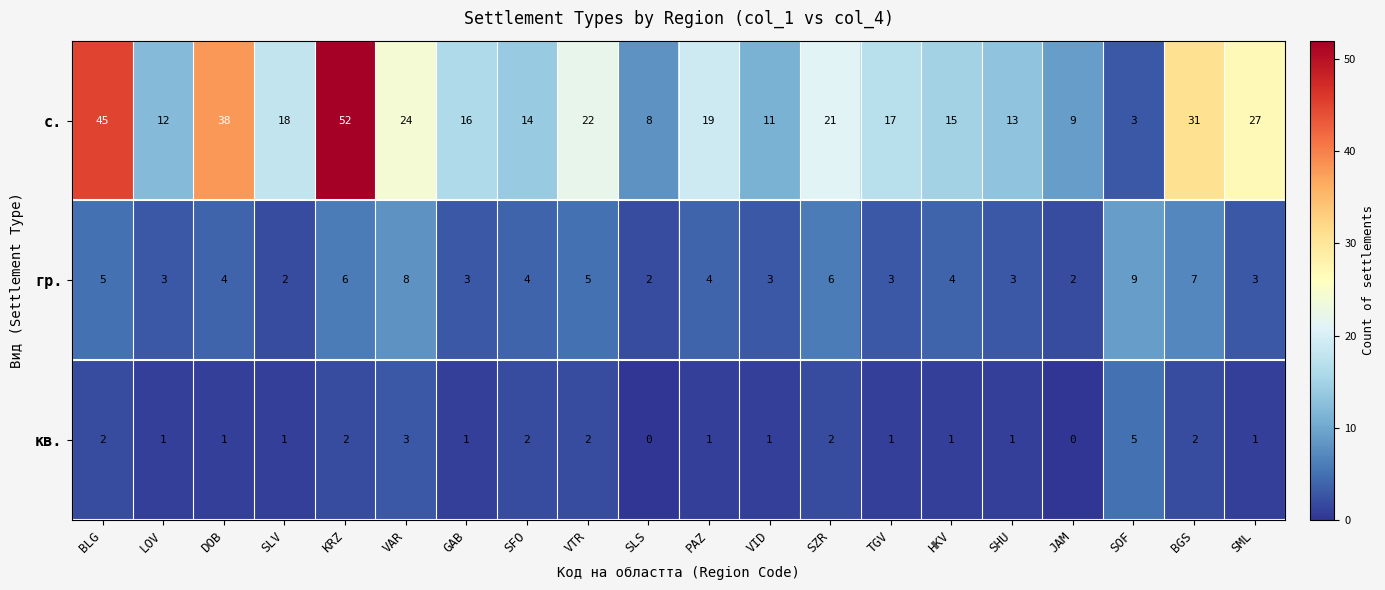

At which label does гр. first exceed 4?

BLG